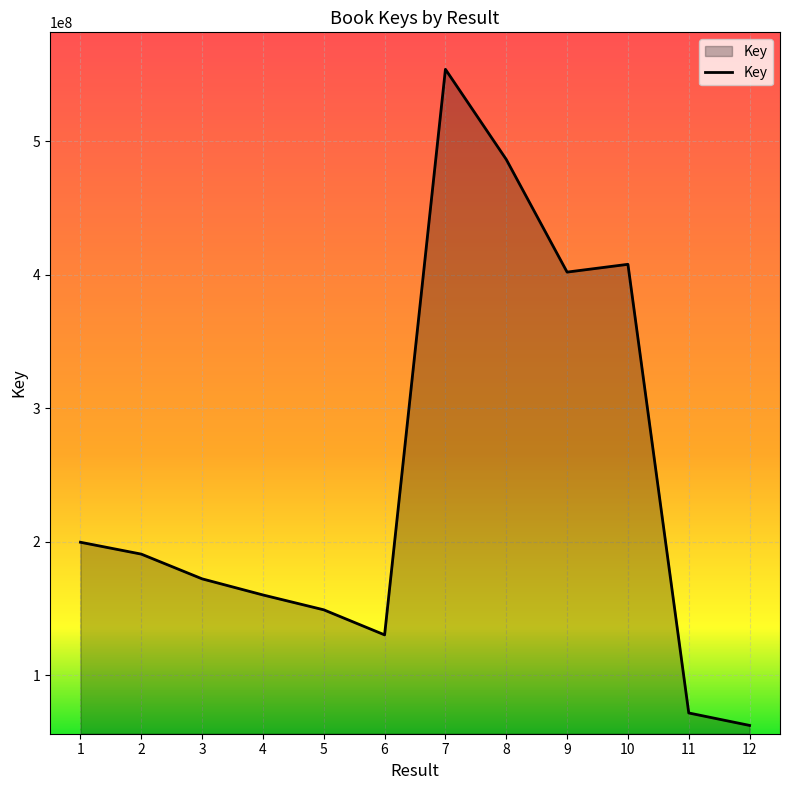

At which category does the data reach its first local peak?

7